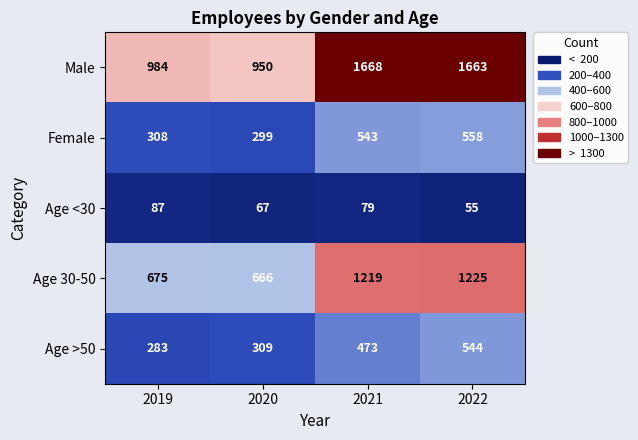

The value of Age >50 at 2021 is 473. True or false?

True